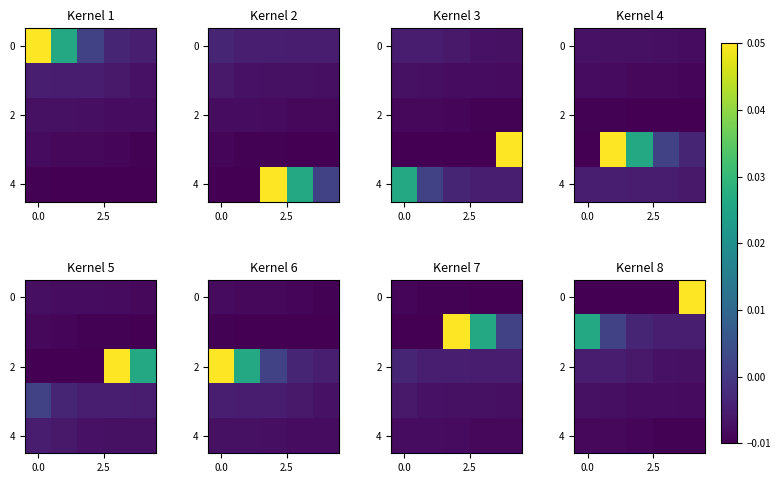

Which category has the highest value across all series?

4